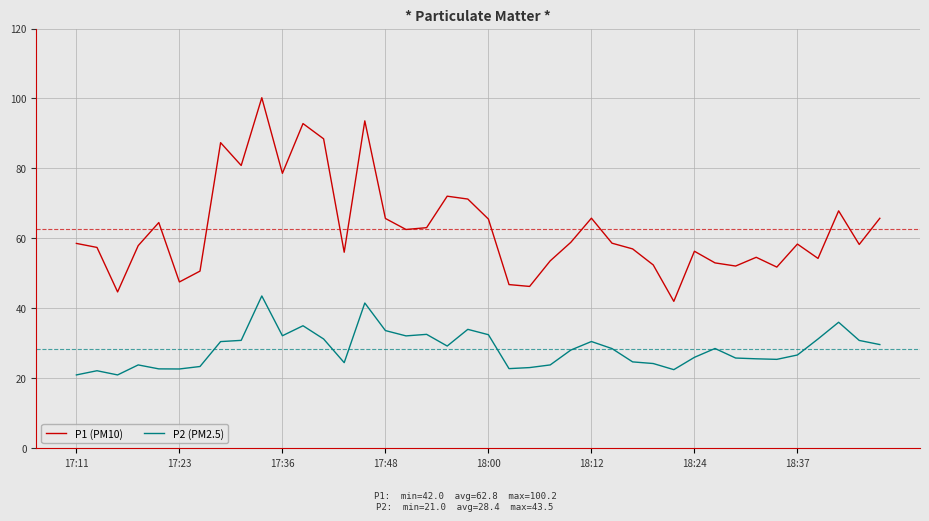

What is the difference between the maximum and minimum values in the P2 (PM2.5) series?

22.6